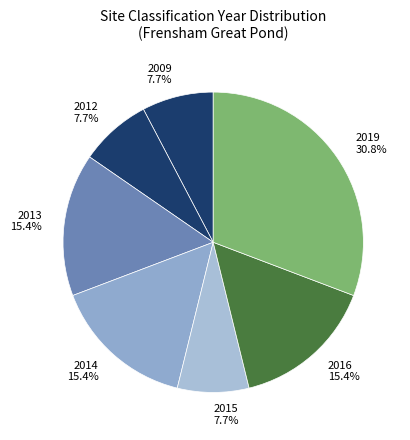

Does any single category account for the majority?

No